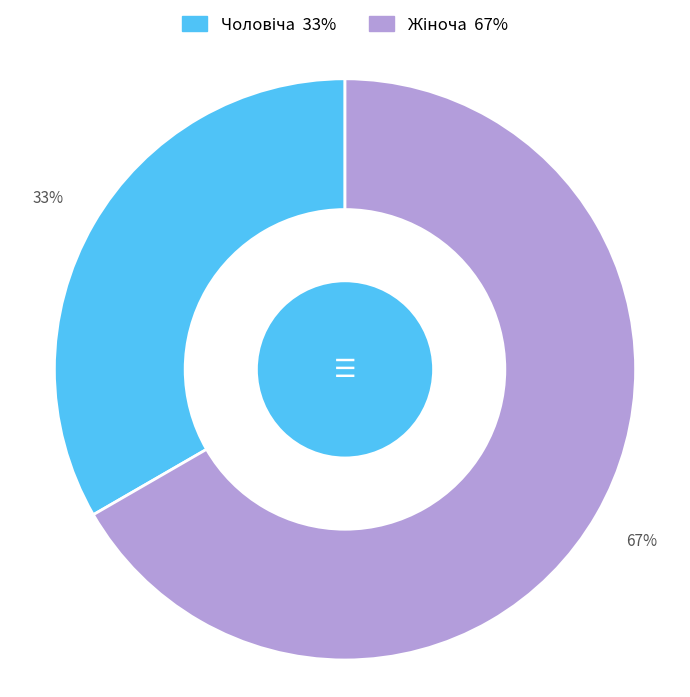

Is there a majority slice in this chart?

Yes